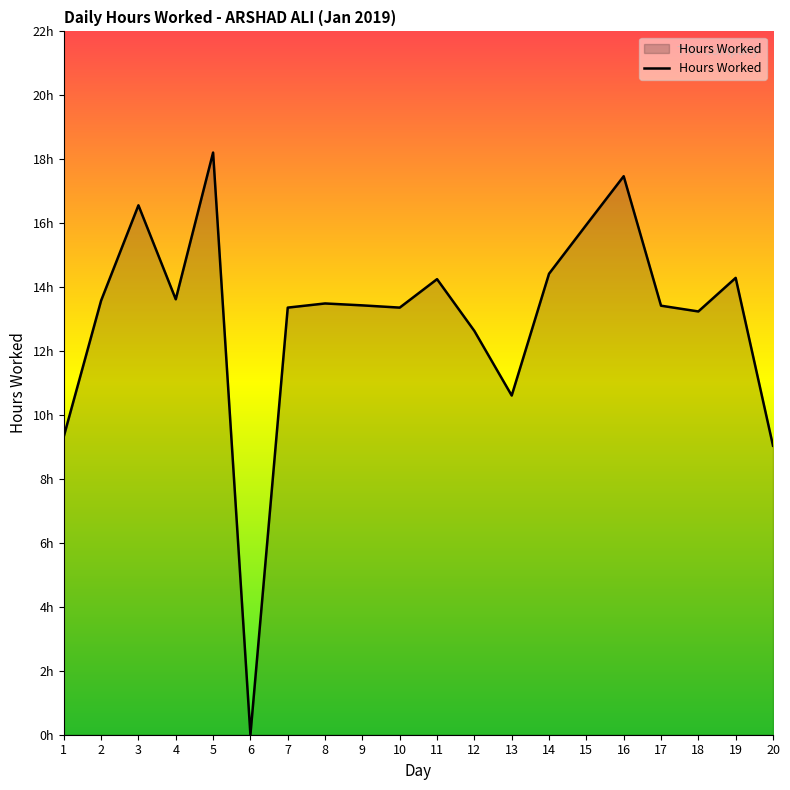

How many interior local peaks (higher than both neighbors) does the data have?

6